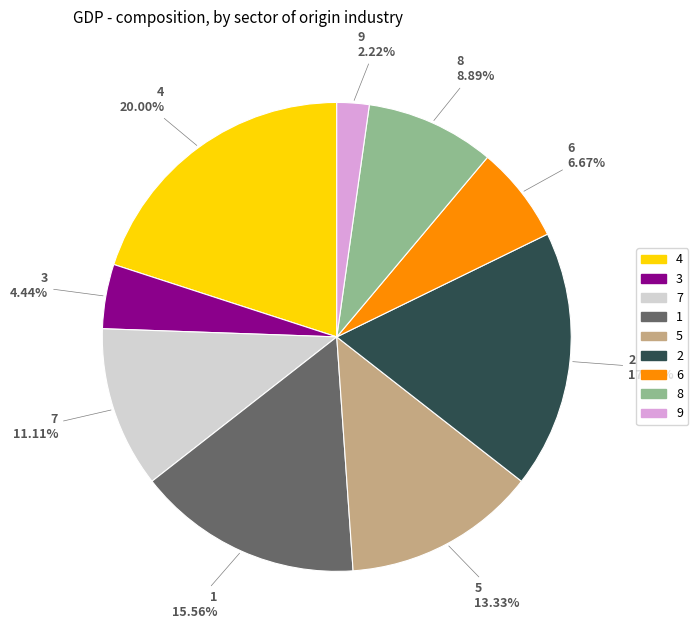

Is there a majority slice in this chart?

No